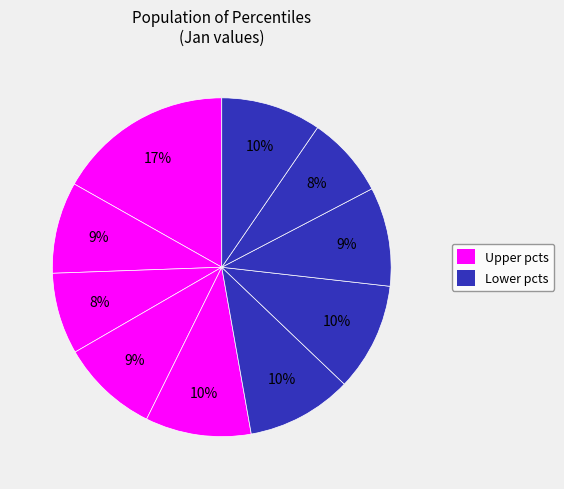

Is there any slice that represents more than half of the pie?

No